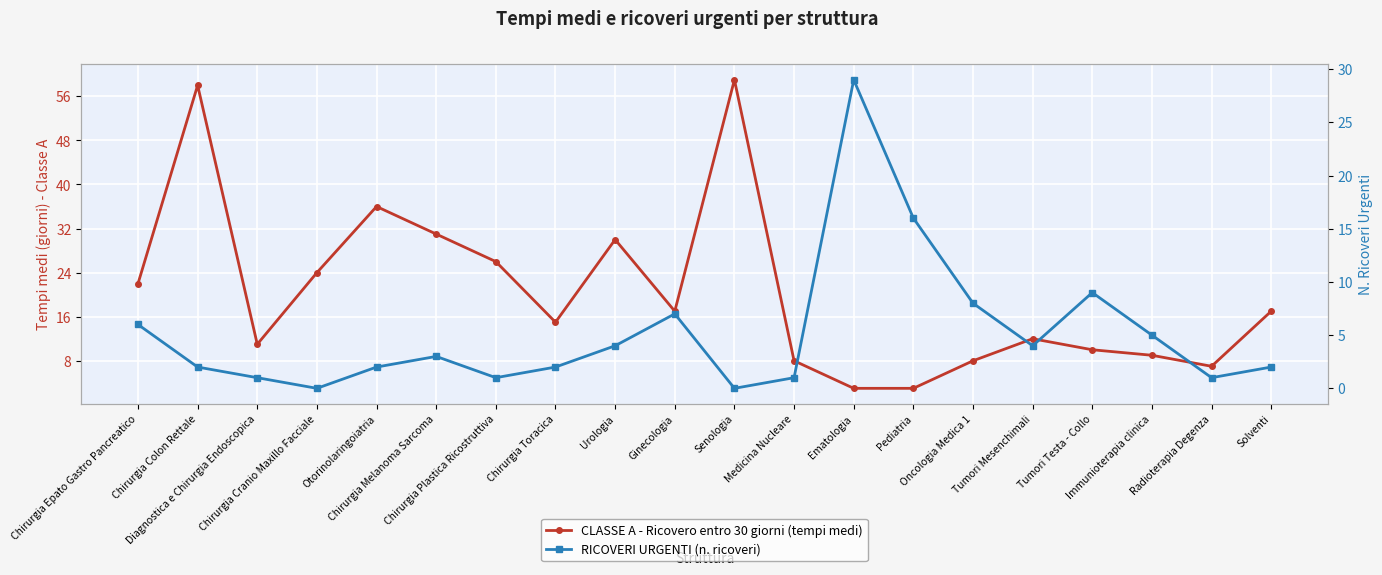

At which category does RICOVERI URGENTI (n. ricoveri) reach its first local peak?

Chirurgia Melanoma Sarcoma